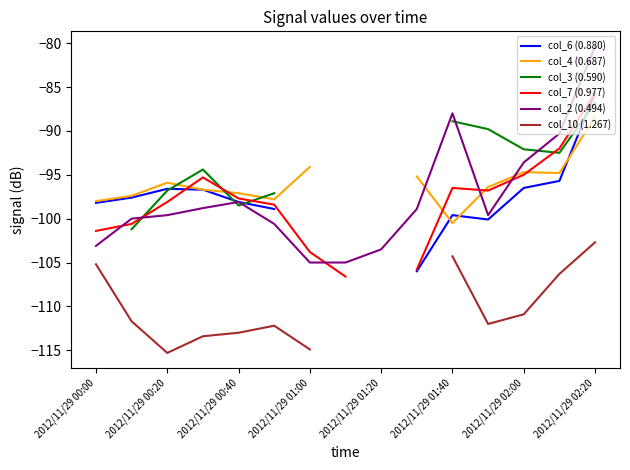

How many negative values does the col_3 (0.590) series have?

11